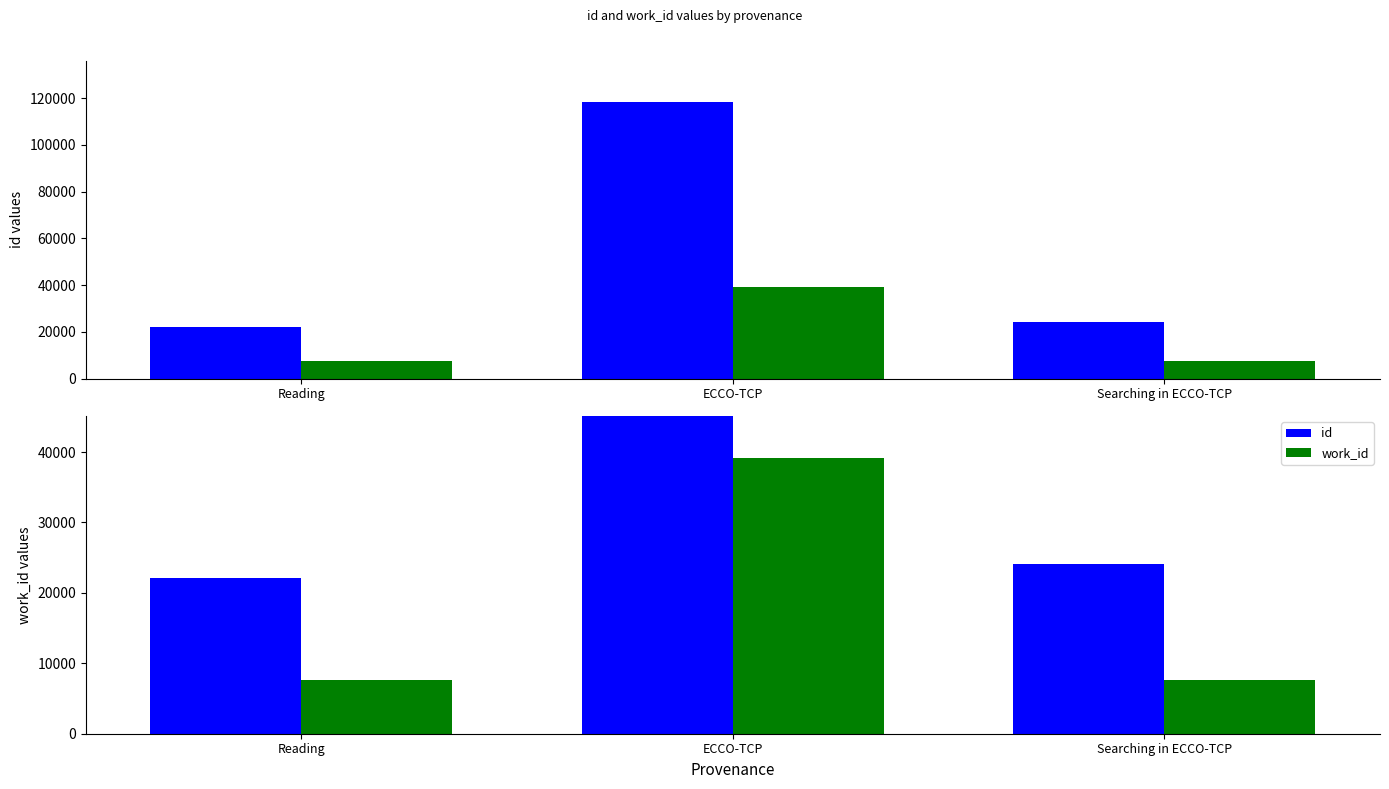

What is the average value of the work_id series?

18124